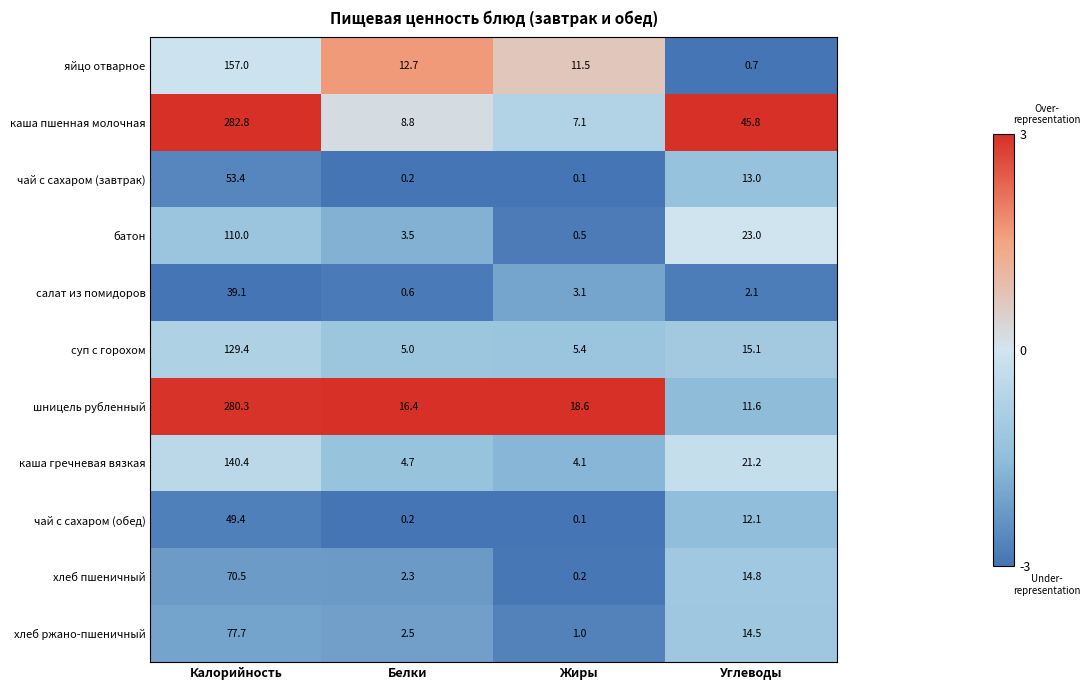

What is the spread (max minus min) of values at Калорийность?

243.7